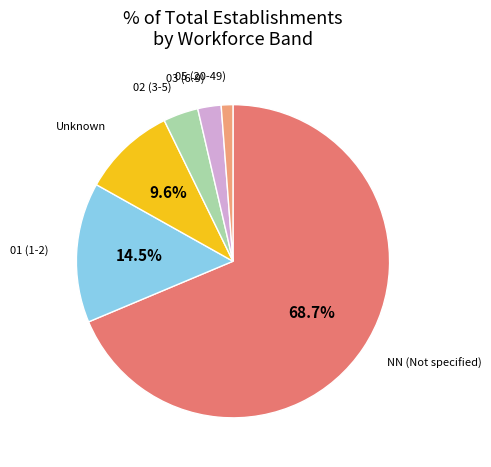

What portion of the pie excludes 01 (1-2)?

85.5%